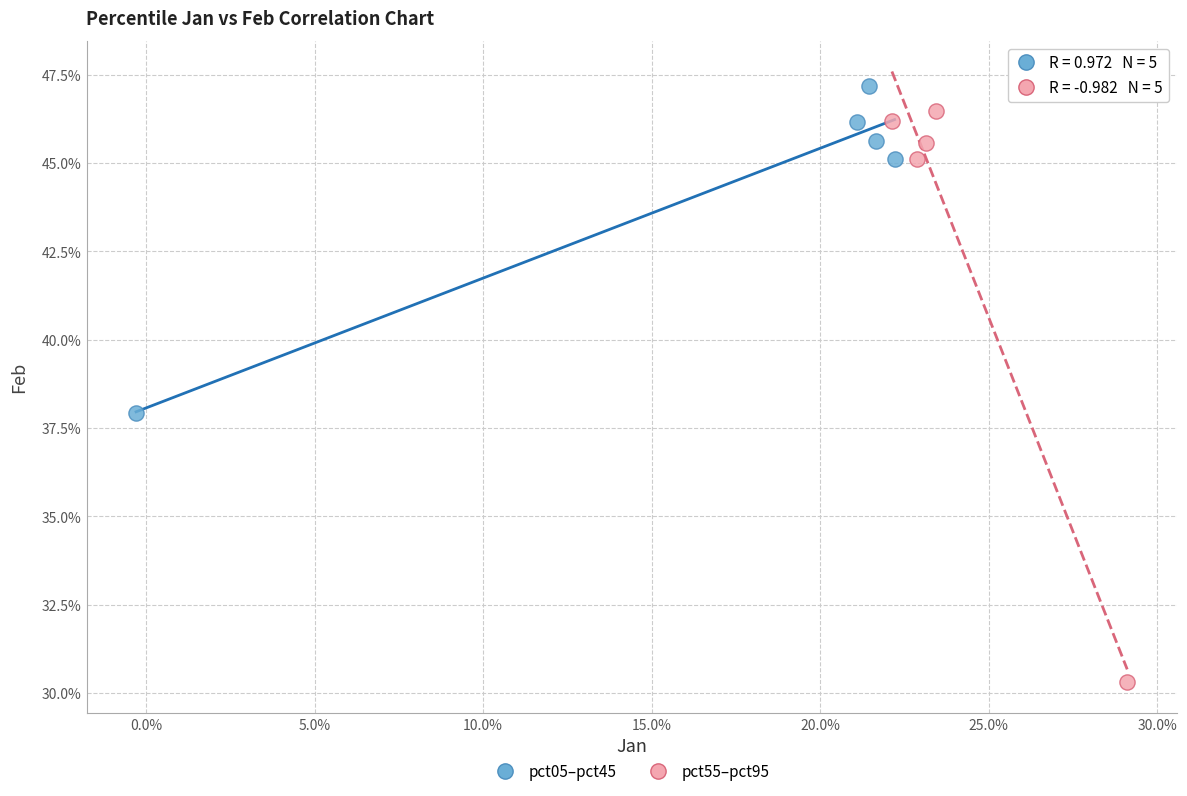

What are all the series names shown in the legend?

pct05–pct45, pct55–pct95